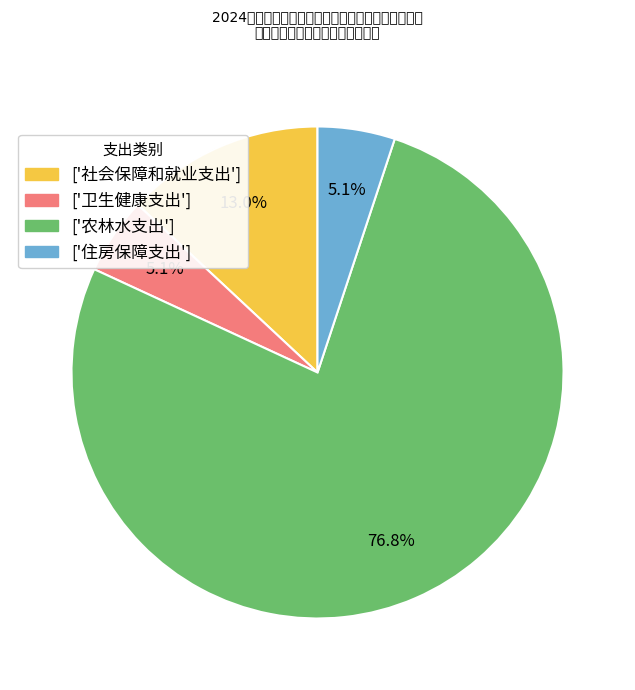

Does any single category account for the majority?

Yes